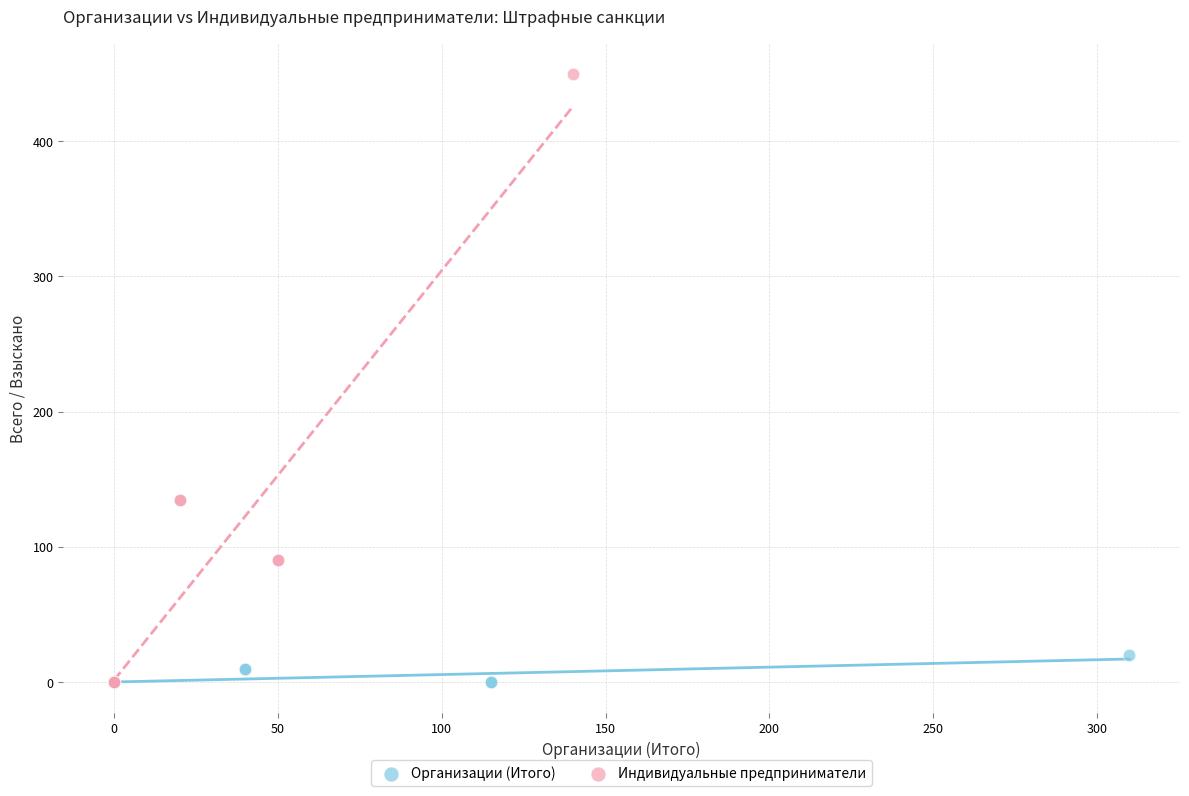

Which series has the widest spread of Y values?

Индивидуальные предприниматели